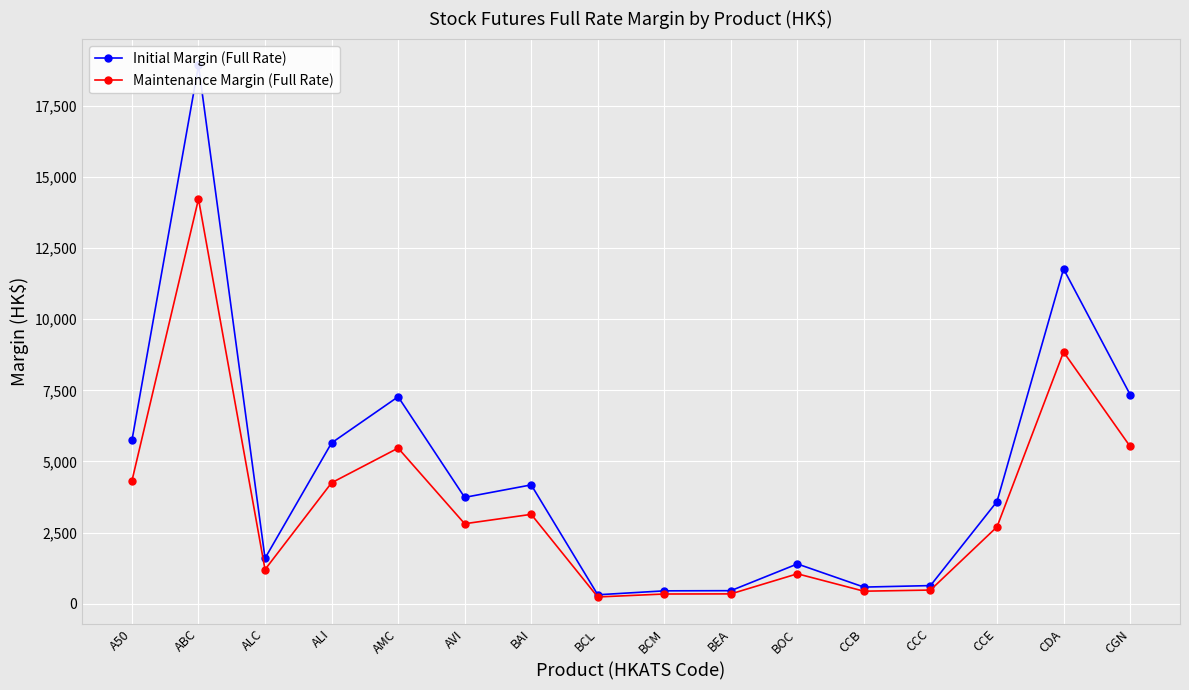

What is the label of the 11th point from the left?

BOC